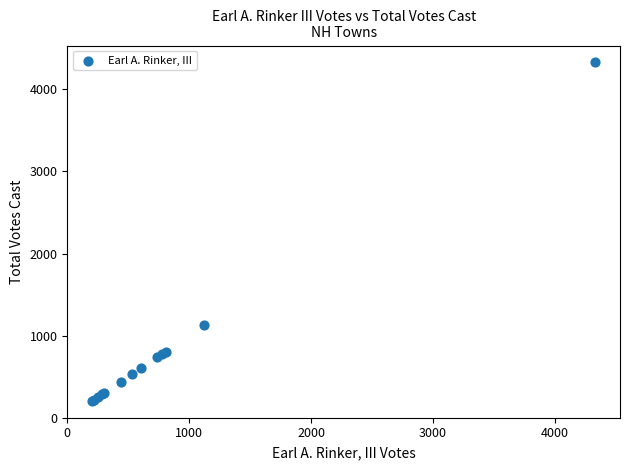

What Y value in the scatter plot is closest to 2267?

1125